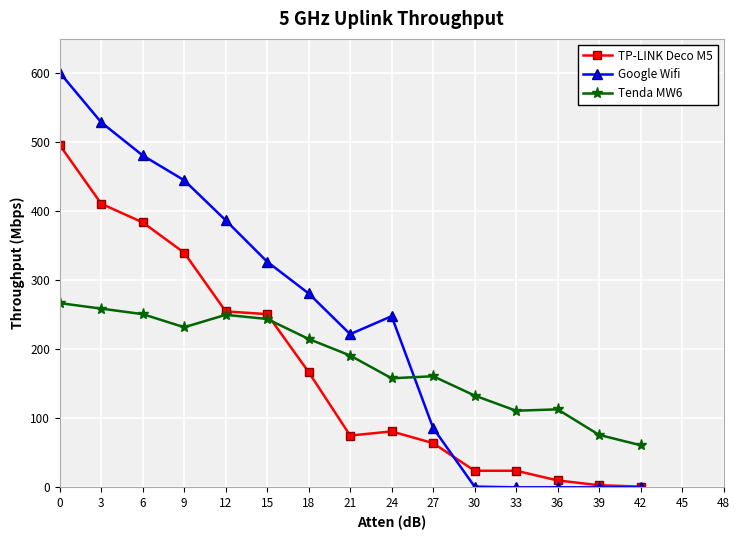

Between which two adjacent categories do Google Wifi and Tenda MW6 first intersect?

24 and 27